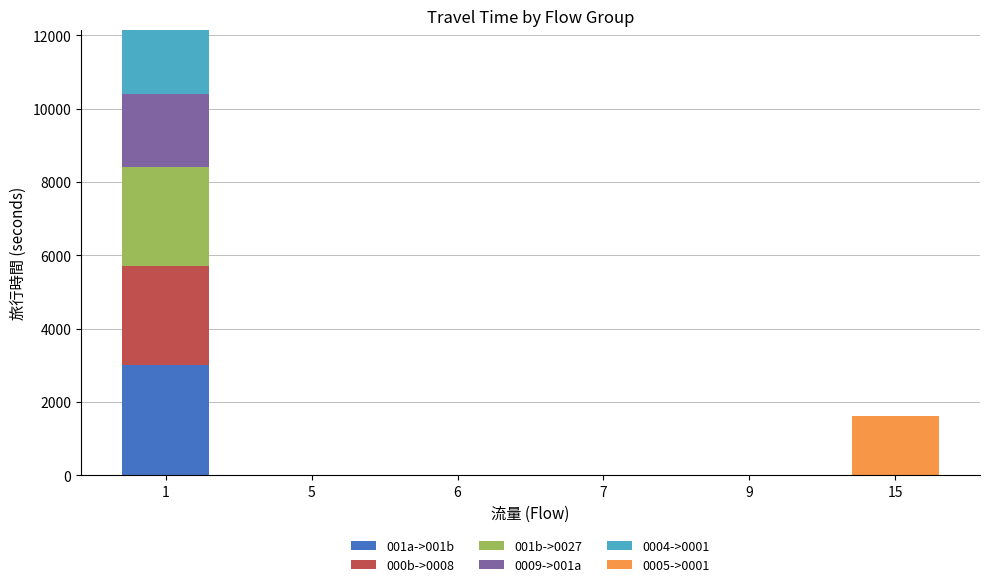

Are the bars grouped side by side (vs. stacked)?

No